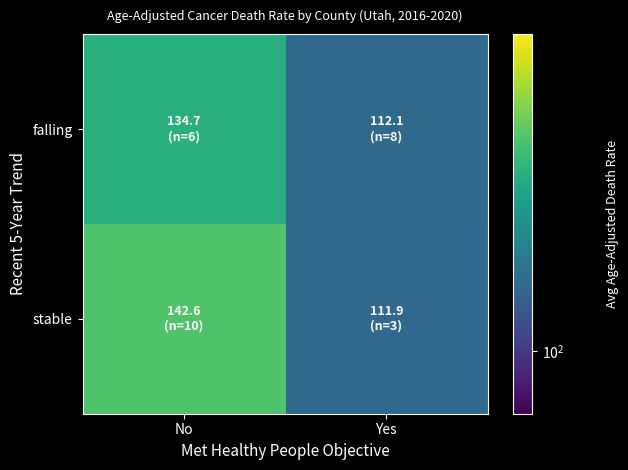

What is the smallest value displayed?

111.9